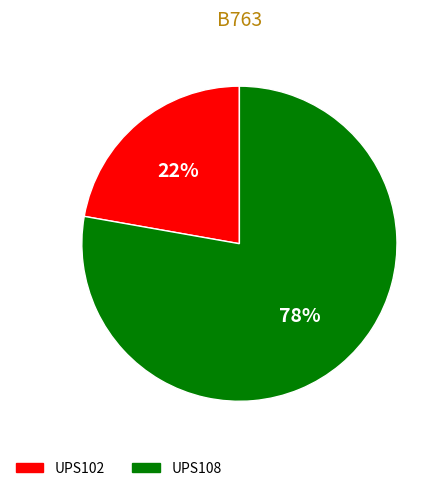

How many slices are in this pie chart?

2